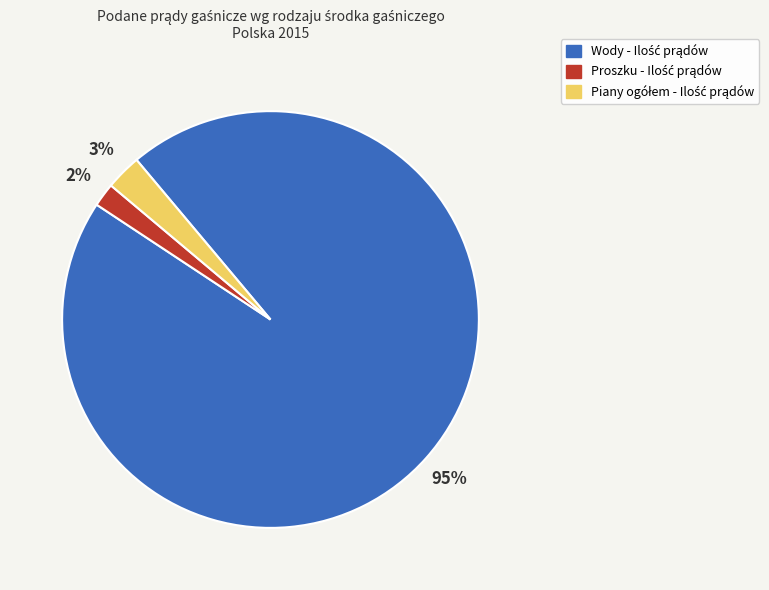

Is there a majority slice in this chart?

Yes